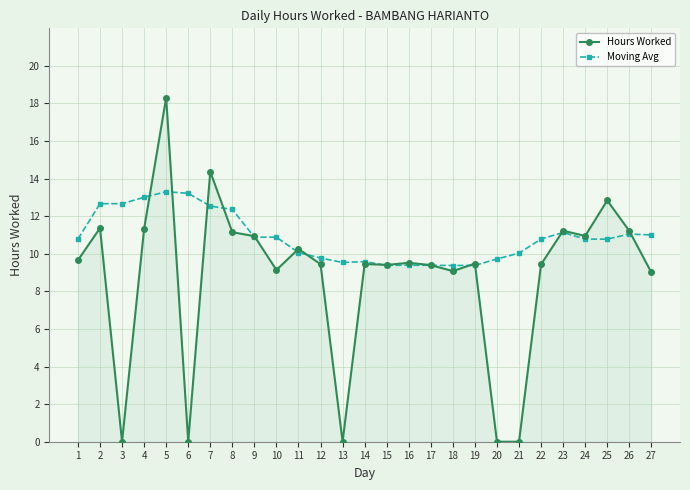

What is the minimum value for Moving Avg?

9.4